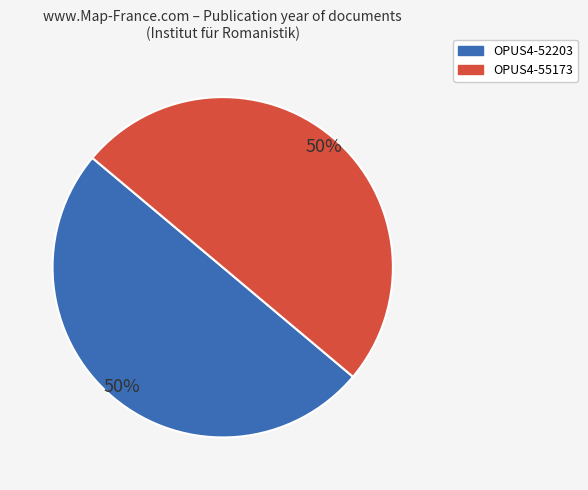

True or false: OPUS4-55173 accounts for 50% of the total.

True